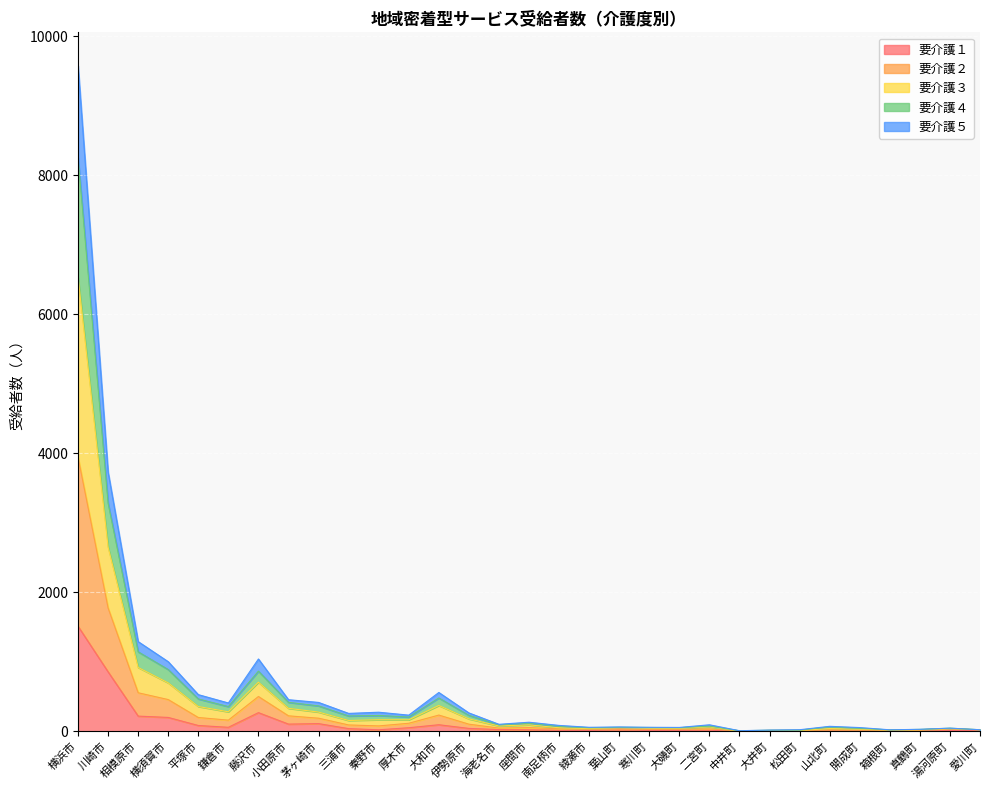

True or false: 要介護３ and 要介護４ cross at least once.

False